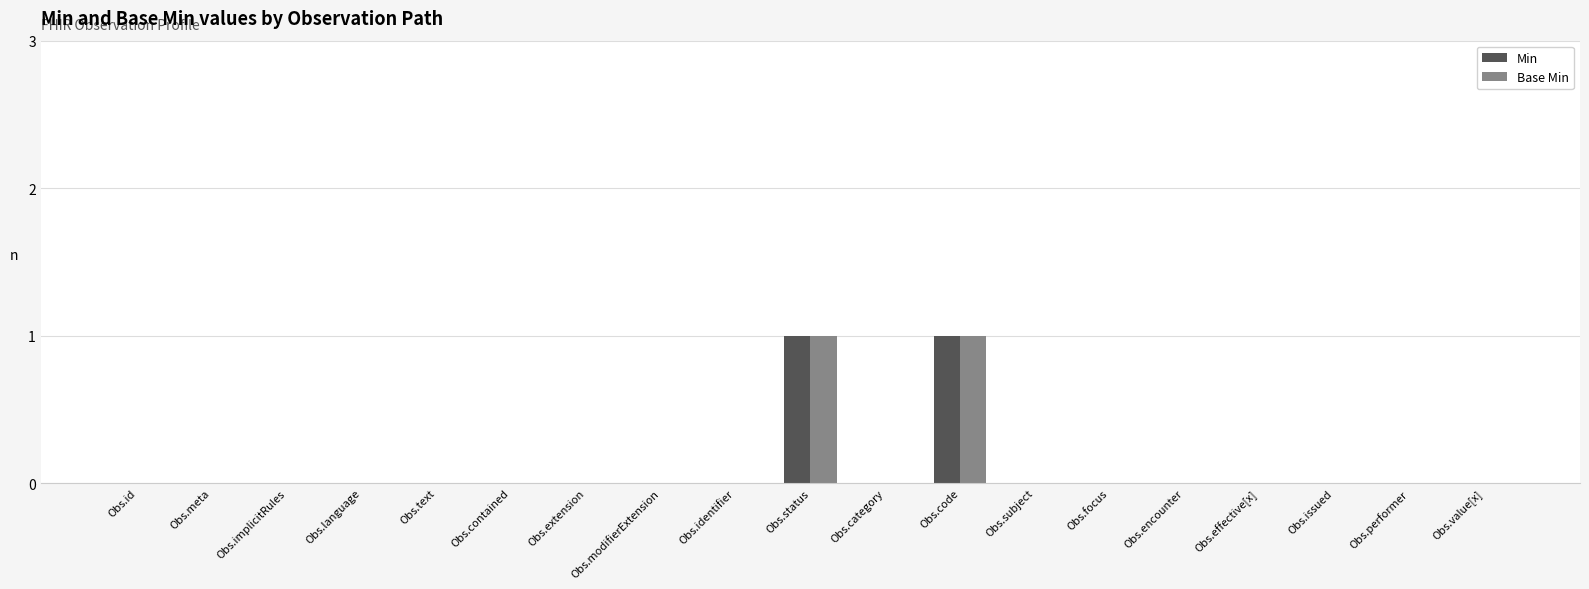

Reading left to right, extract all data points from this chart.

Min: Obs.id=0	Obs.meta=0	Obs.implicitRules=0	Obs.language=0	Obs.text=0	Obs.contained=0	Obs.extension=0	Obs.modifierExtension=0	Obs.identifier=0	Obs.status=1	Obs.category=0	Obs.code=1	Obs.subject=0	Obs.focus=0	Obs.encounter=0	Obs.effective[x]=0	Obs.issued=0	Obs.performer=0	Obs.value[x]=0
Base Min: Obs.id=0	Obs.meta=0	Obs.implicitRules=0	Obs.language=0	Obs.text=0	Obs.contained=0	Obs.extension=0	Obs.modifierExtension=0	Obs.identifier=0	Obs.status=1	Obs.category=0	Obs.code=1	Obs.subject=0	Obs.focus=0	Obs.encounter=0	Obs.effective[x]=0	Obs.issued=0	Obs.performer=0	Obs.value[x]=0